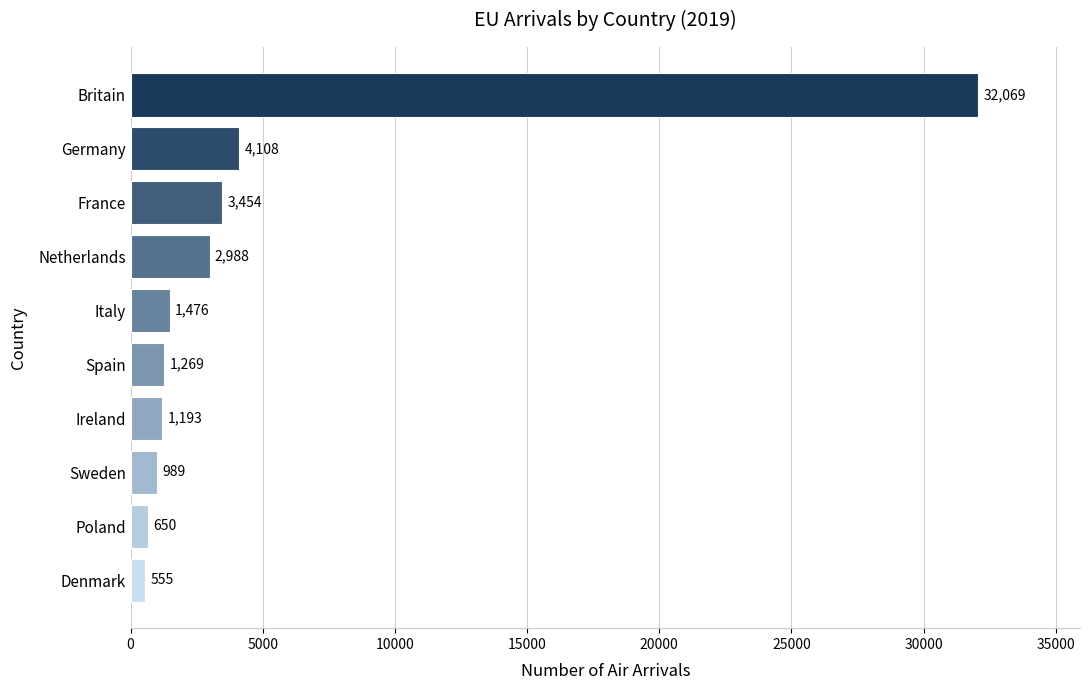

Is it true that the value at Ireland is 1193?

True